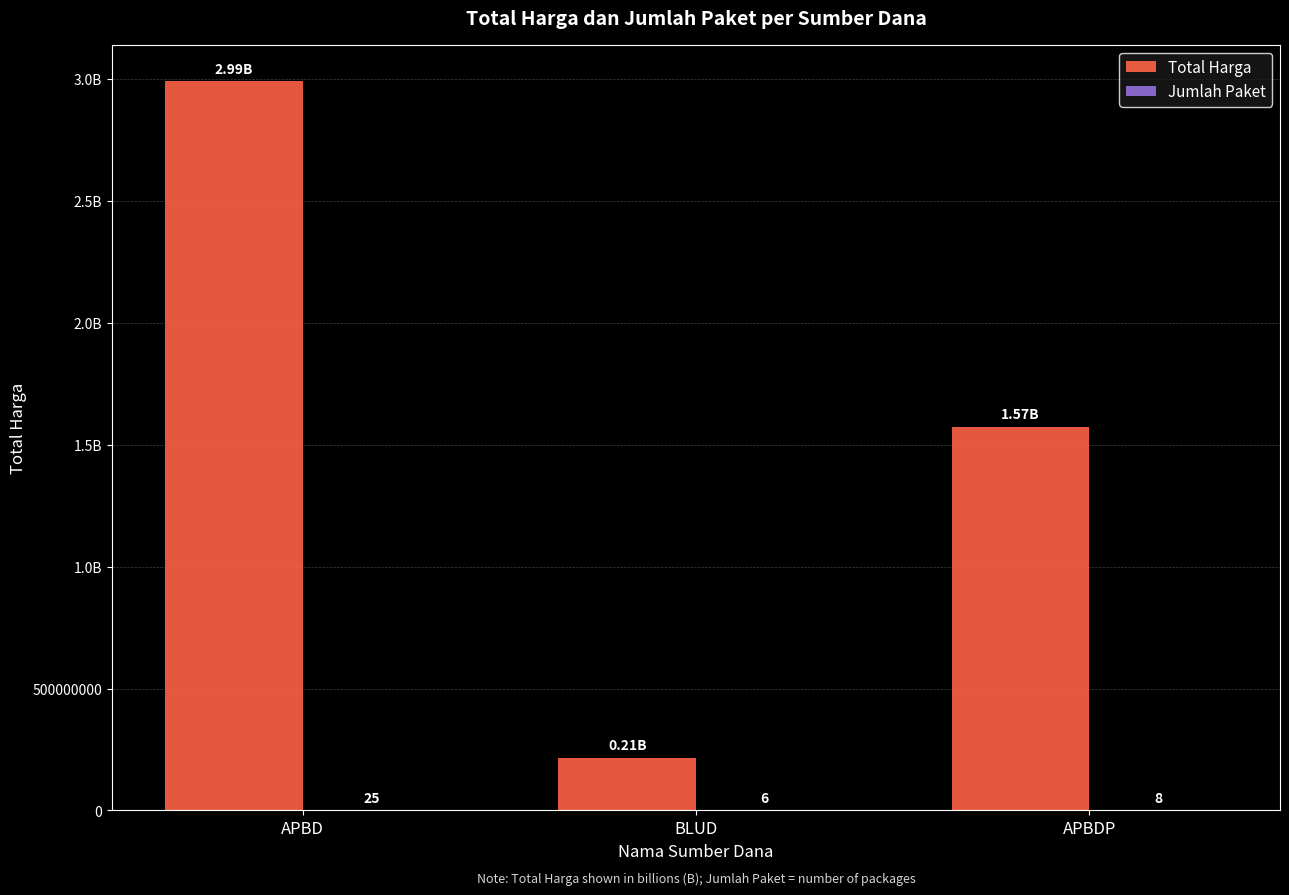

Are the bars horizontal?

No